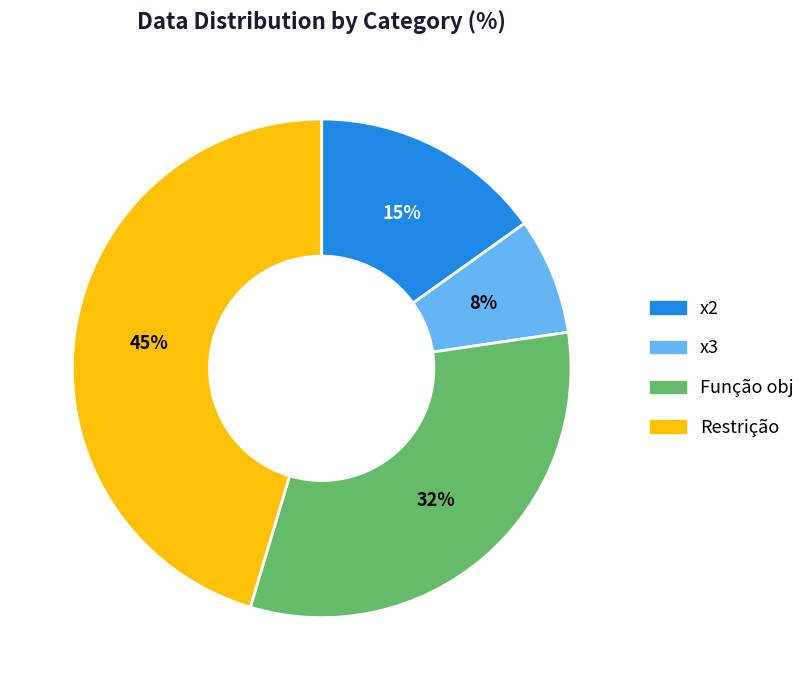

Which category has the biggest portion of the pie?

Restrição